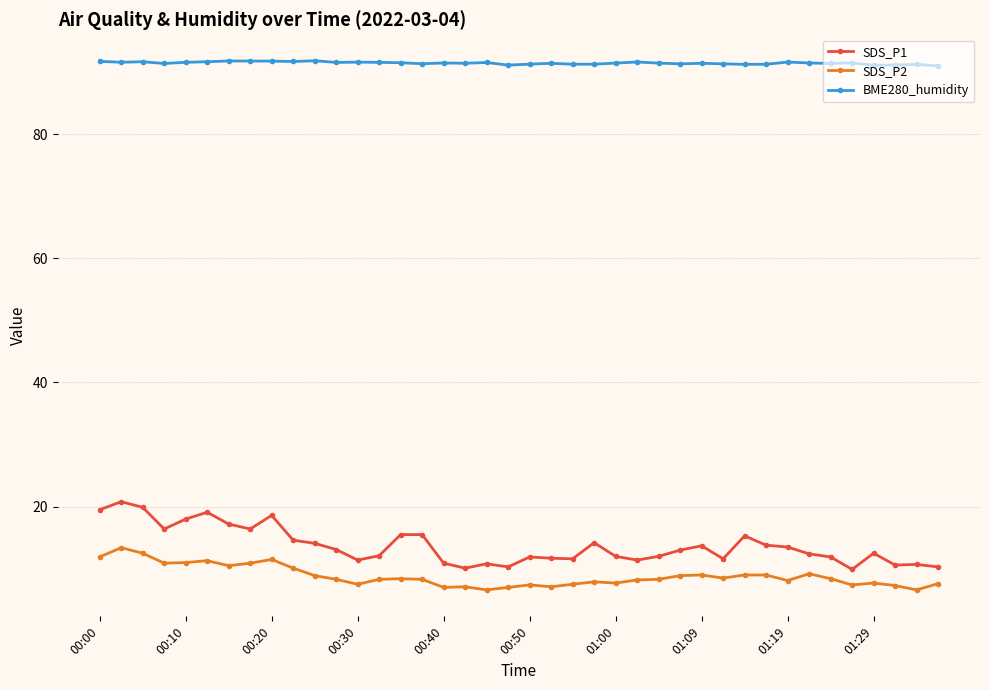

What is the value of the BME280_humidity point at the 15th from the left?

91.5